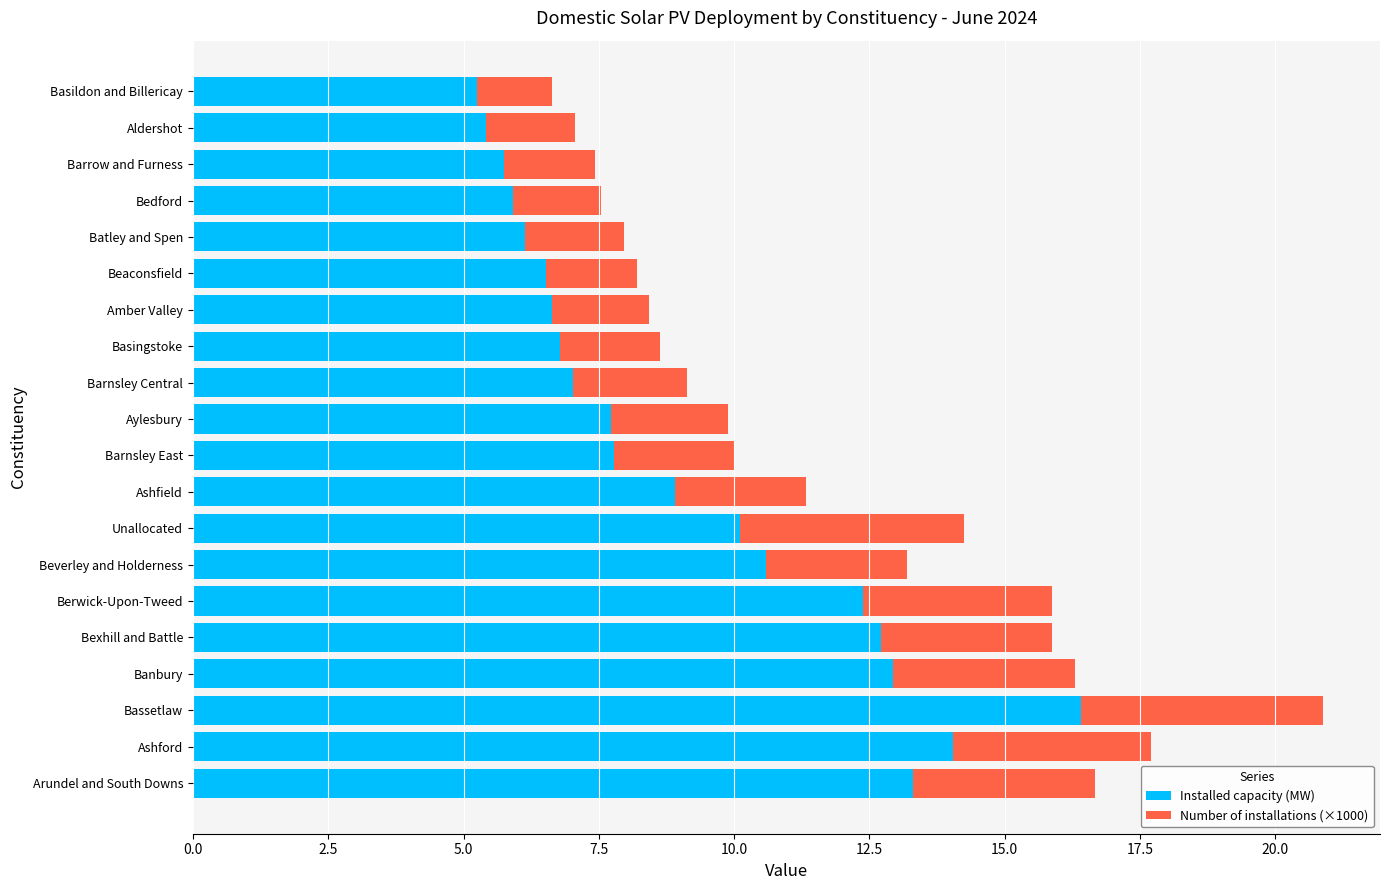

What is the average value of the Installed capacity (MW) series?

9.1